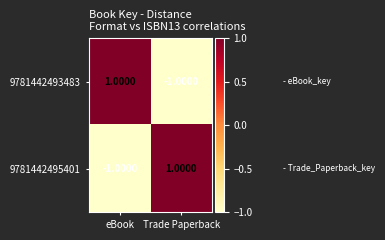

At which label is 9781442495401 closest to 0?

eBook